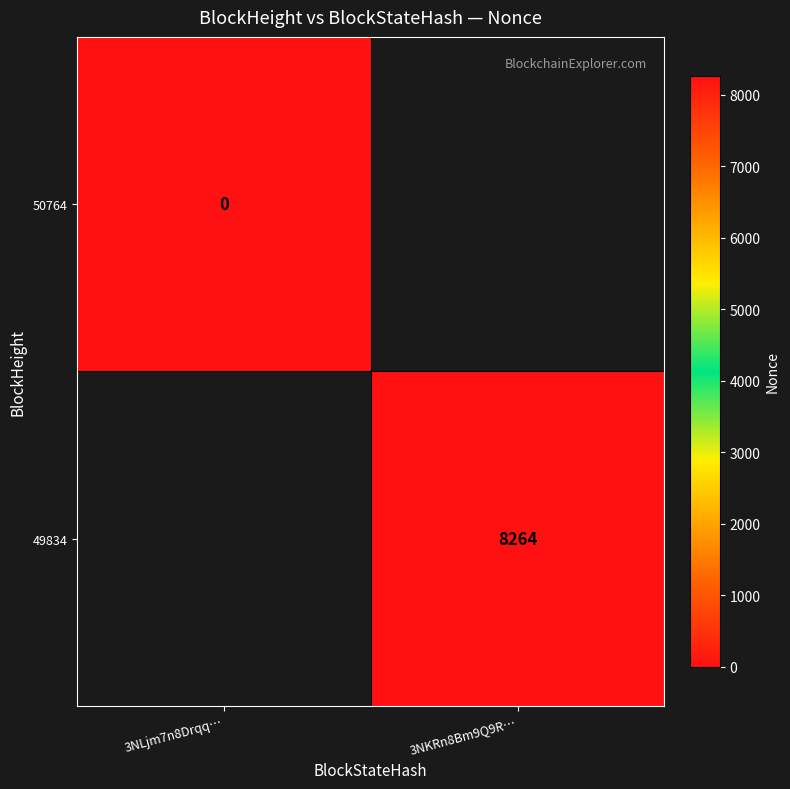

What is the maximum value shown in the chart?

8264.0